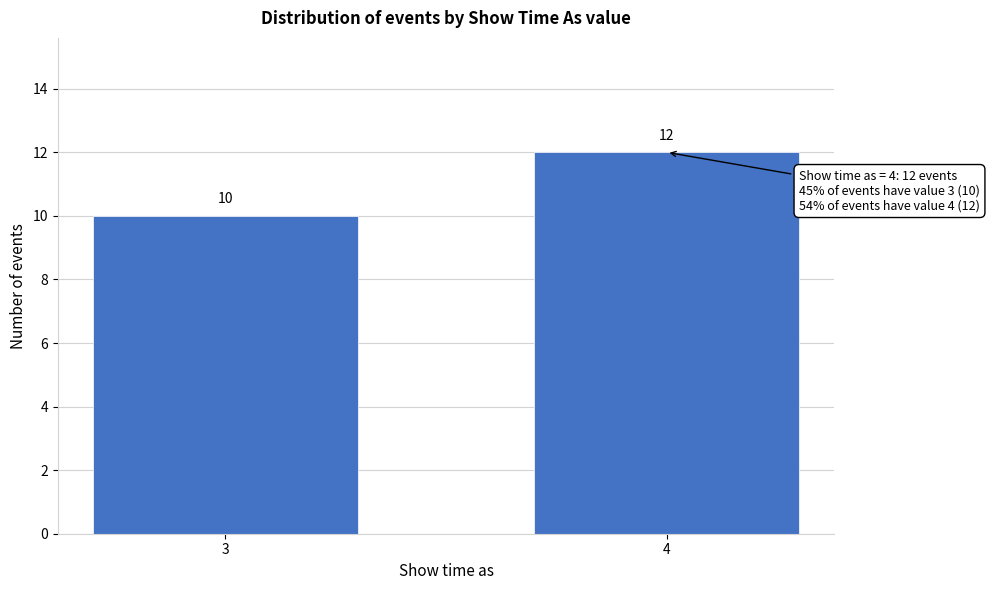

Reading left to right, extract all data points from this chart.

3=10	4=12